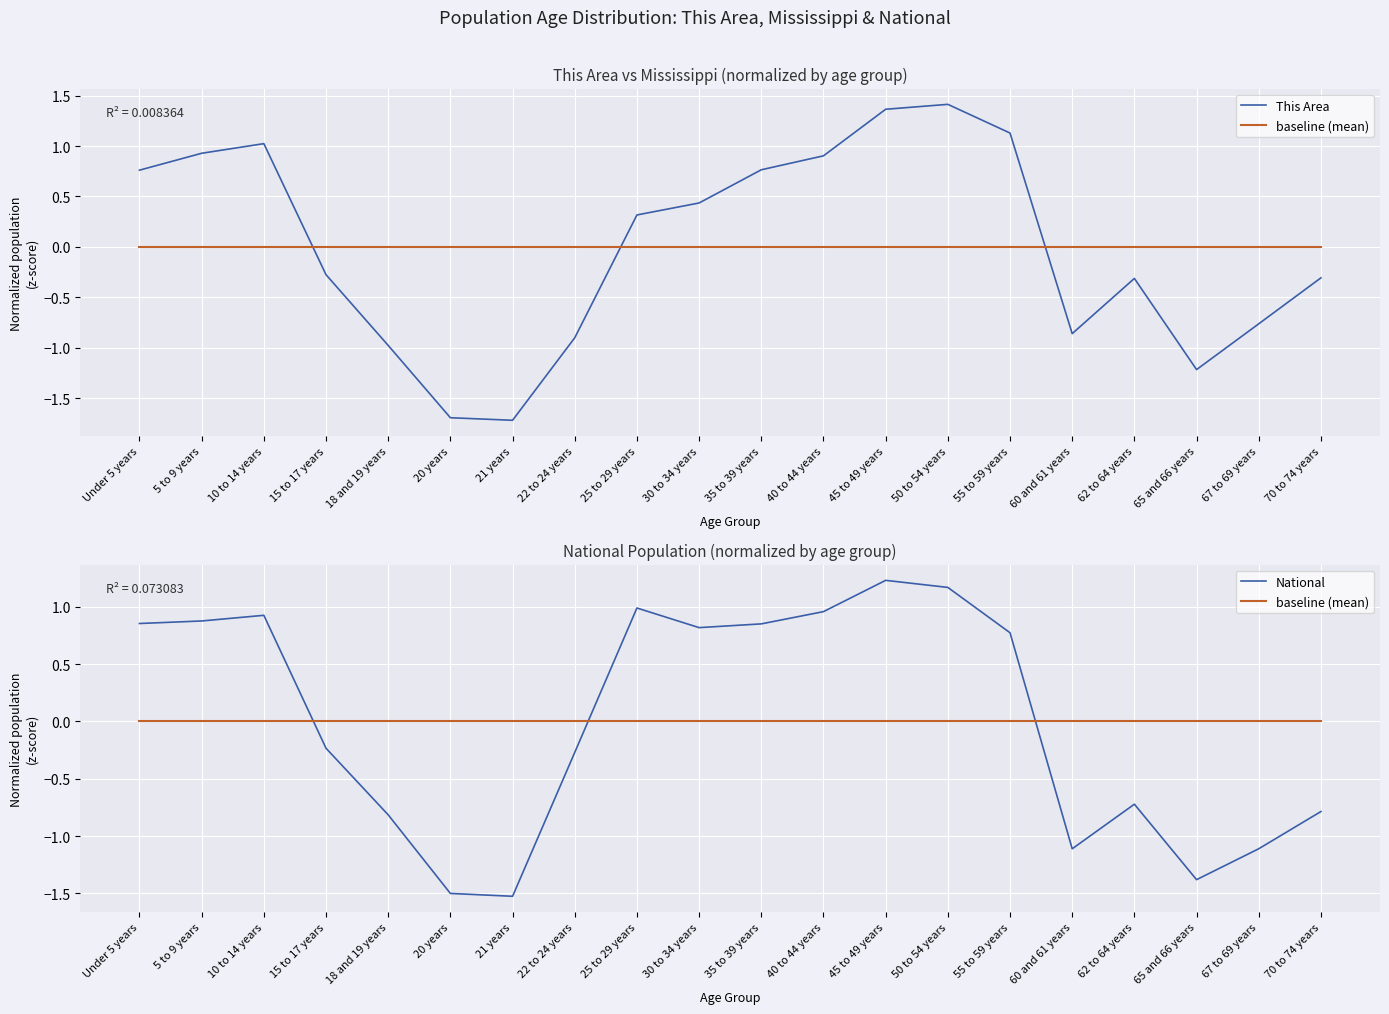

How many categories are shown in the chart?

20